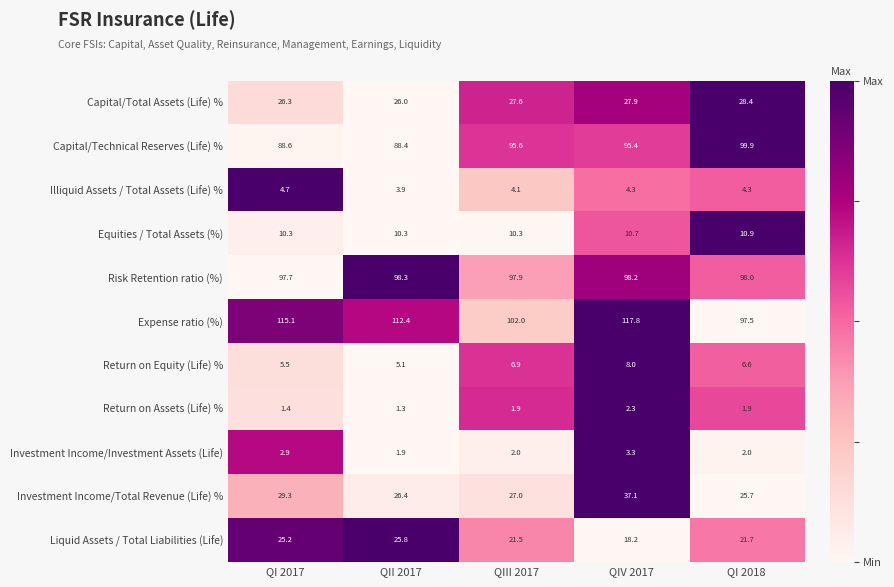

What is the lowest value of the Capital/Technical Reserves (Life) % series?

88.4